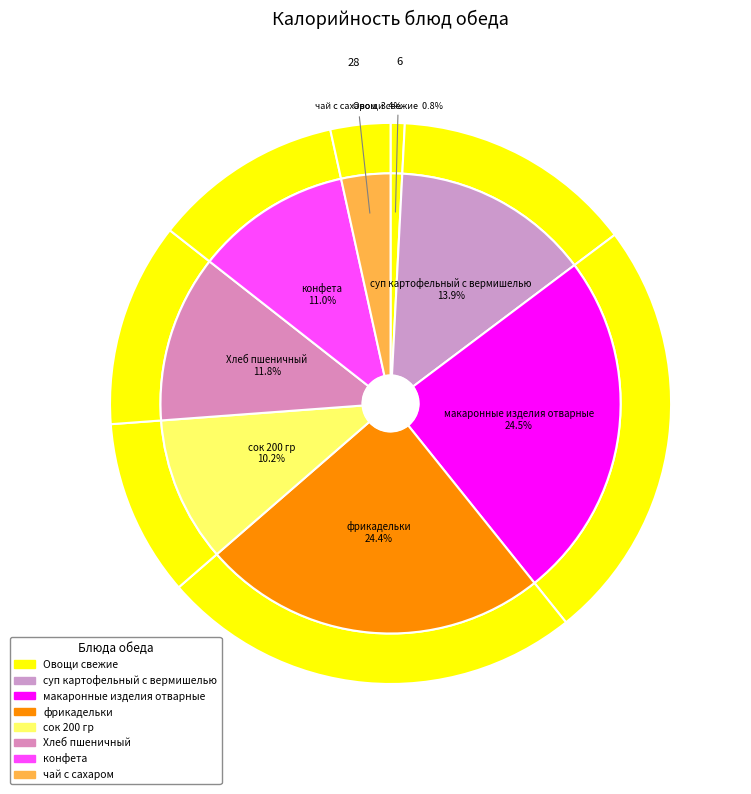

To the nearest percent, what percentage of the pie is фрикадельки?

24%